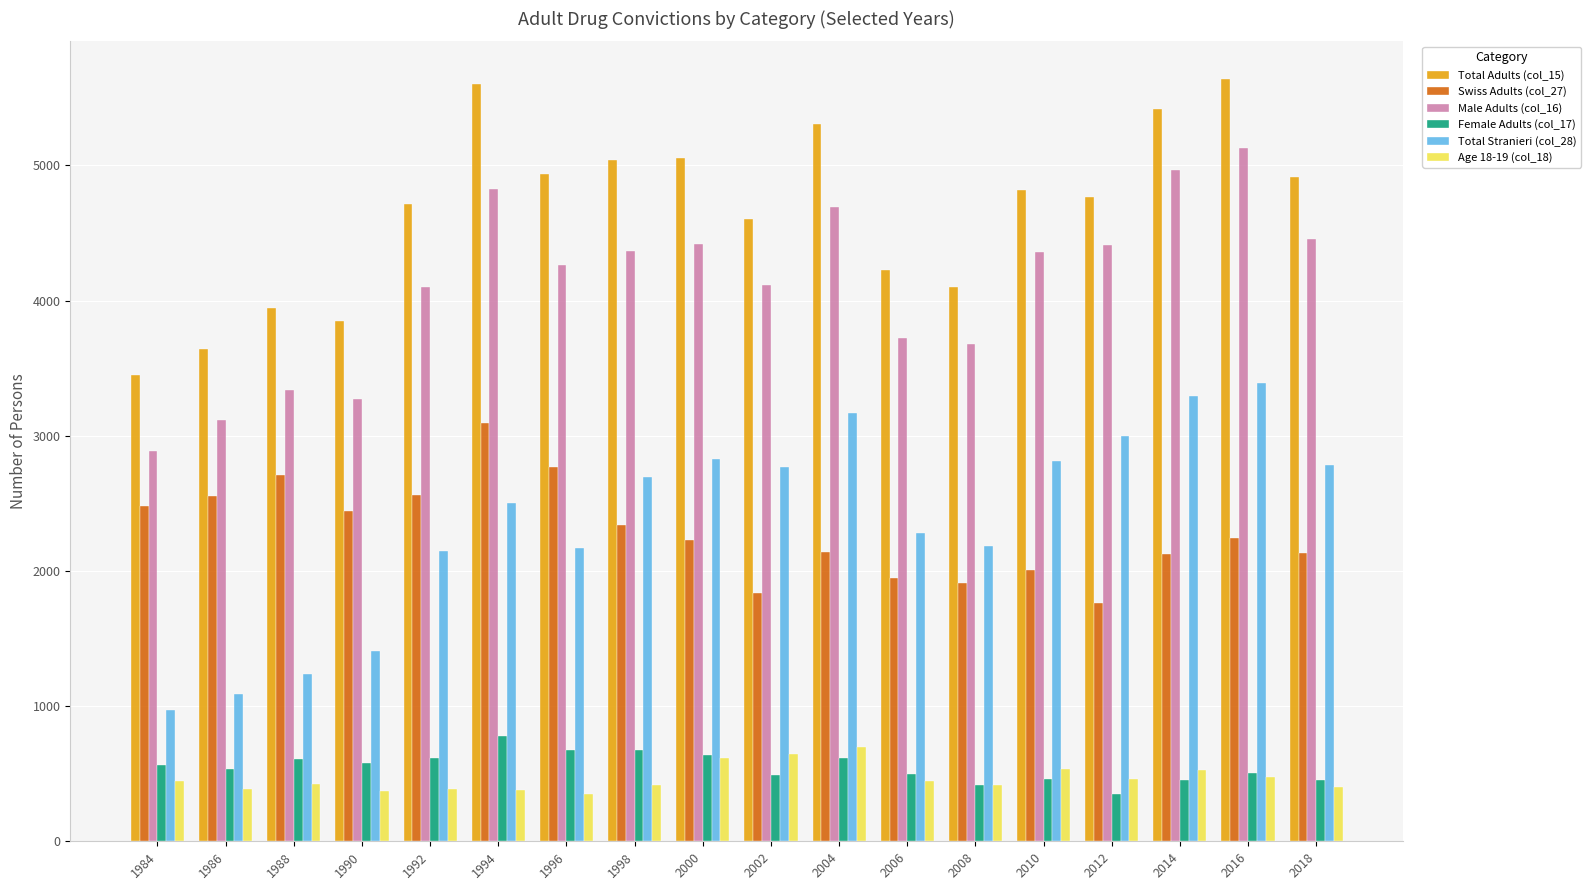

Is it true that Swiss Adults (col_27) equals 2128 at 2014?

True